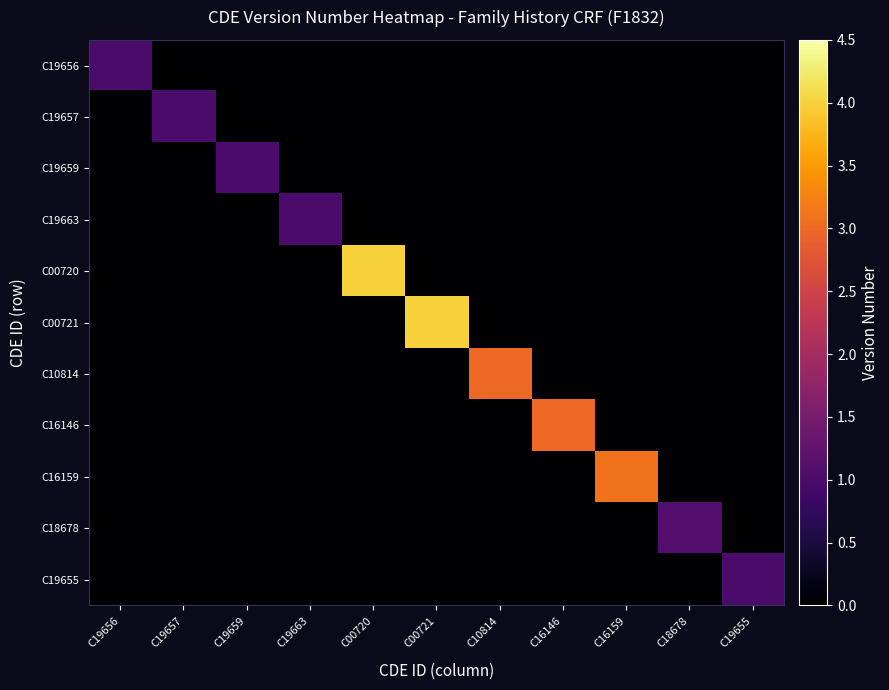

Which series has the largest total across all categories?

C00720